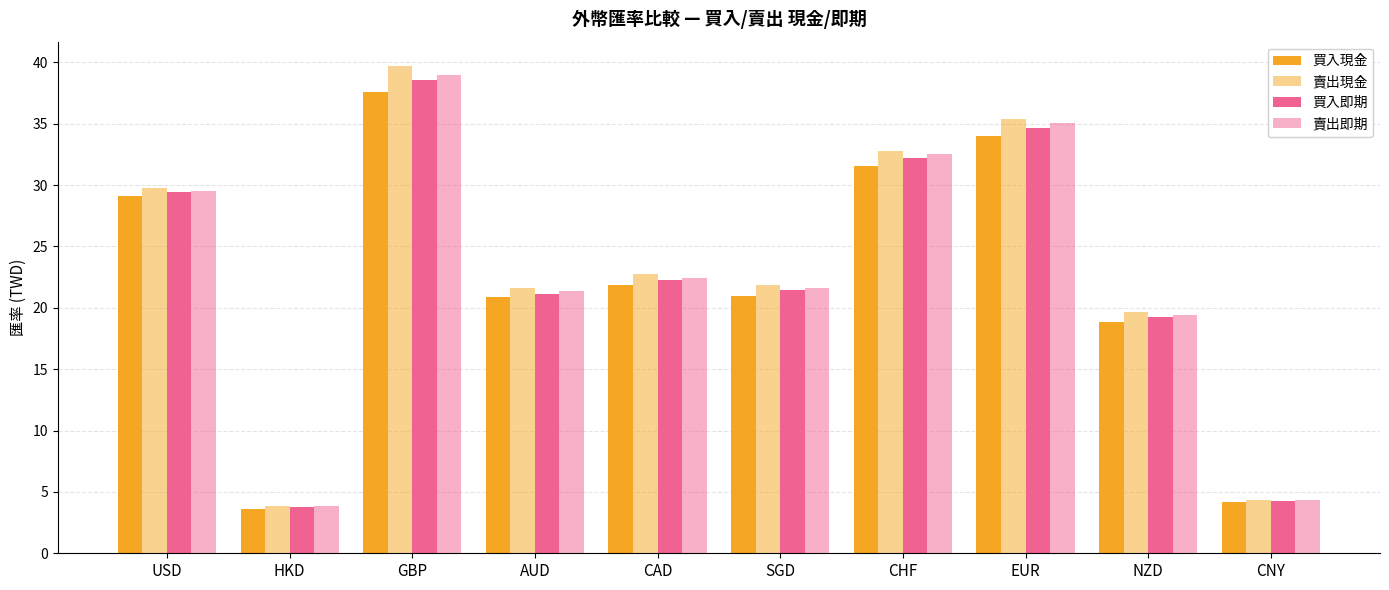

What is the label of the 4th bar from the left?

AUD